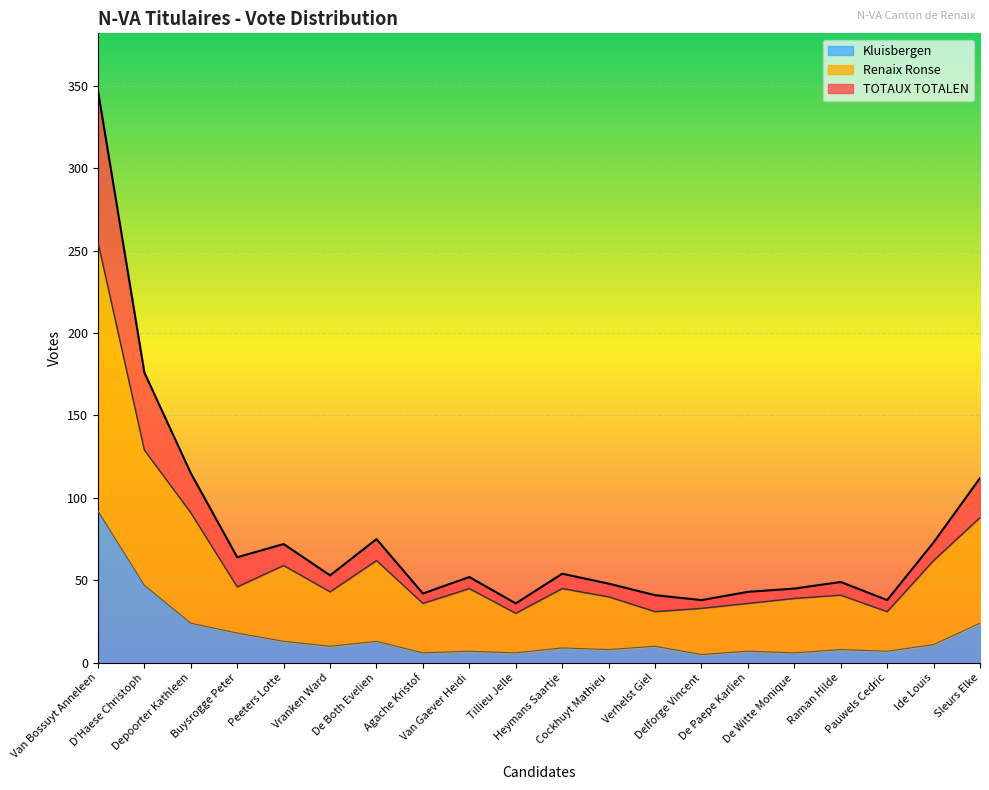

How many categories are shown in the chart?

20